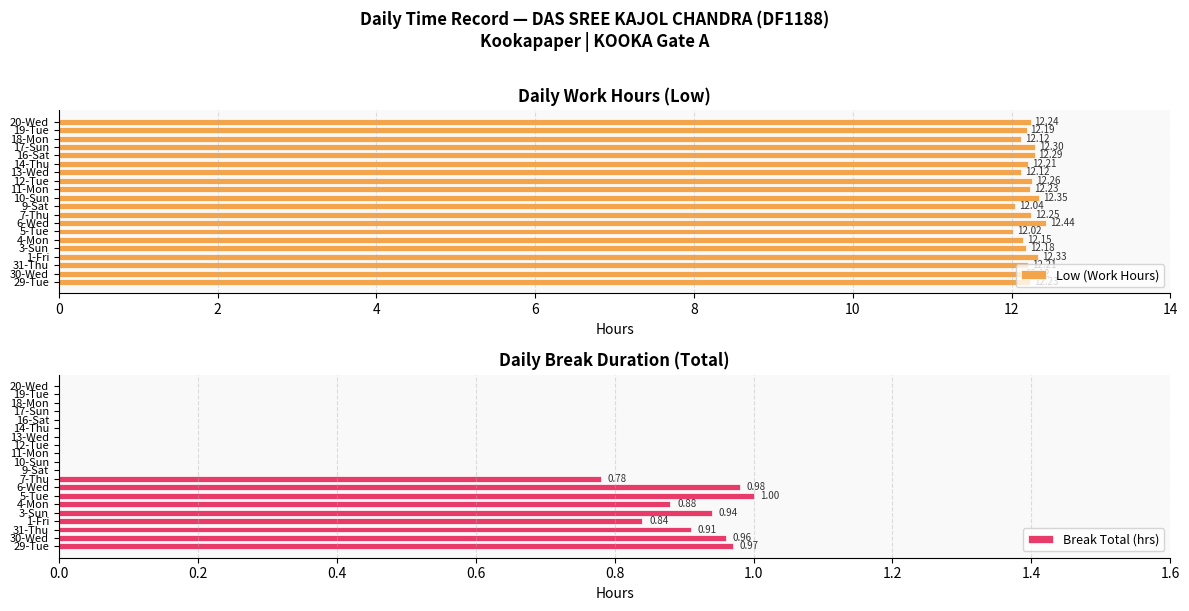

What is the sum of all Low (Work Hours) values?

244.3